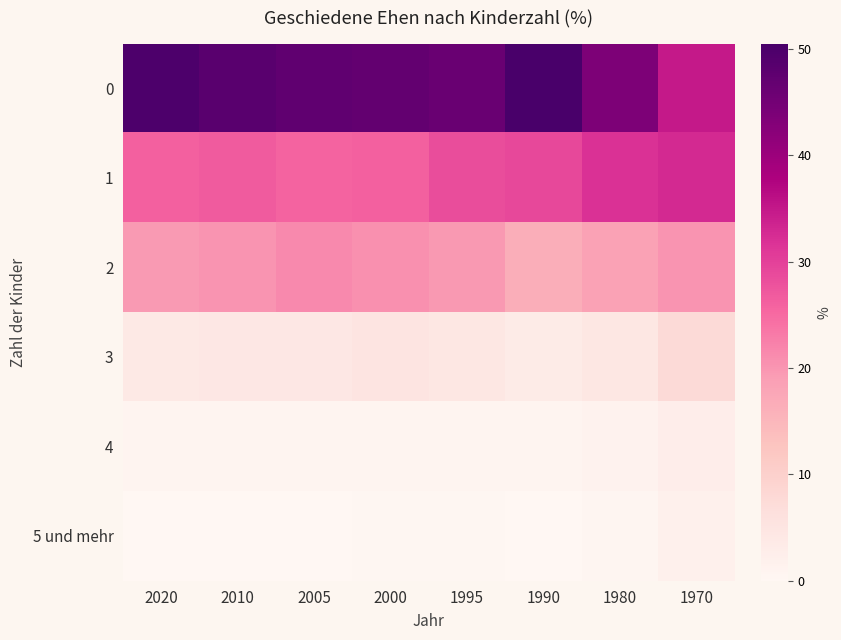

What is the spread (max minus min) of values at 2005?

47.5